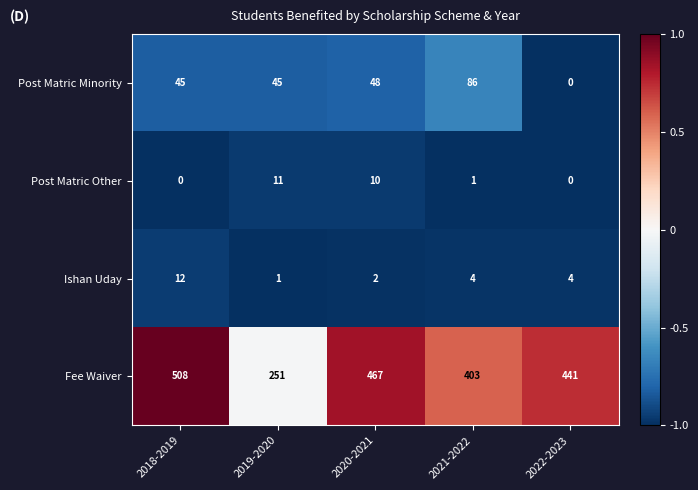

At which label does Ishan Uday reach its minimum?

2019-2020